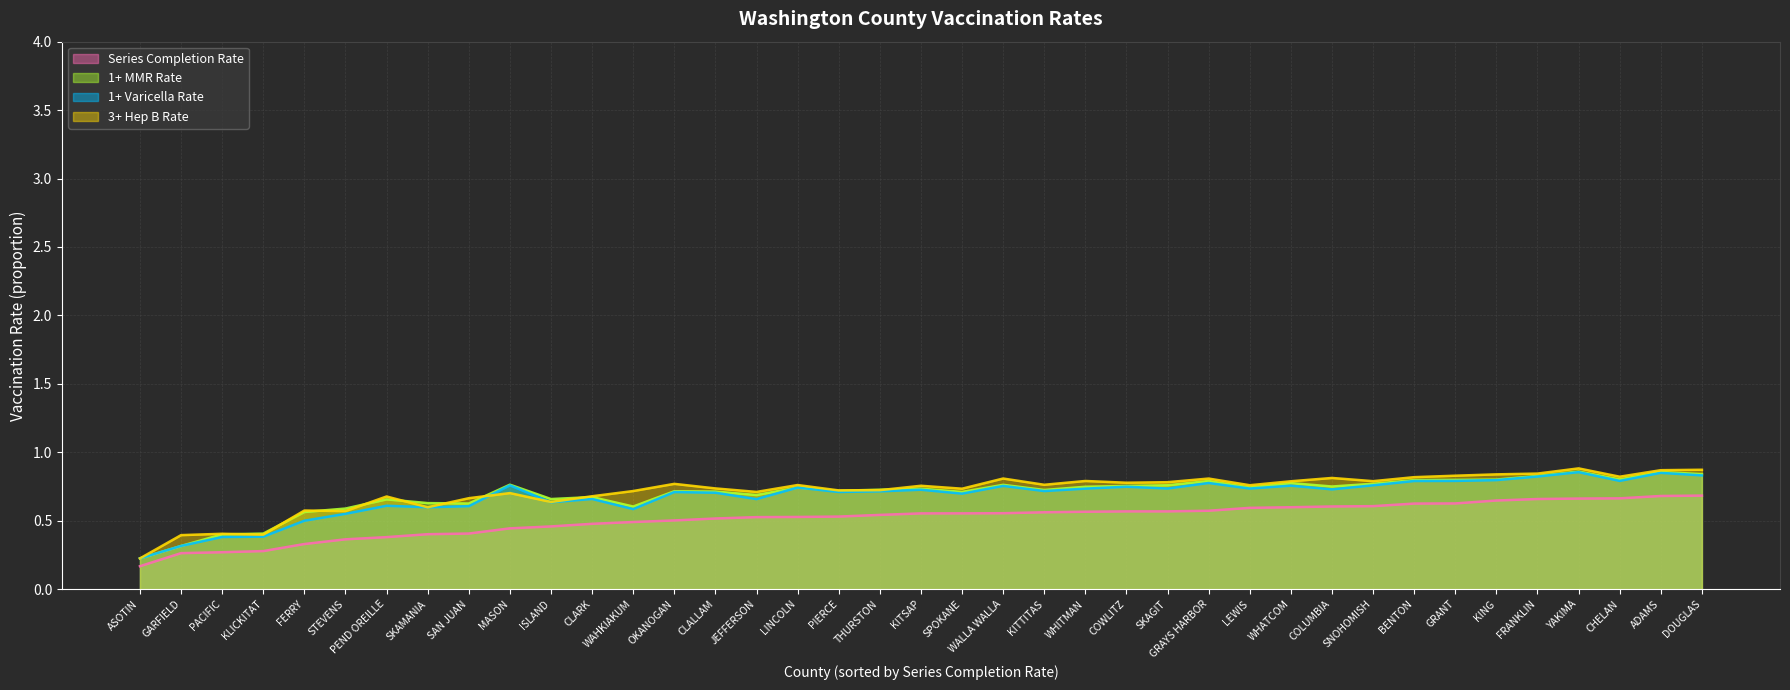

Where is 1+ MMR Rate nearest to the value 0?

ASOTIN